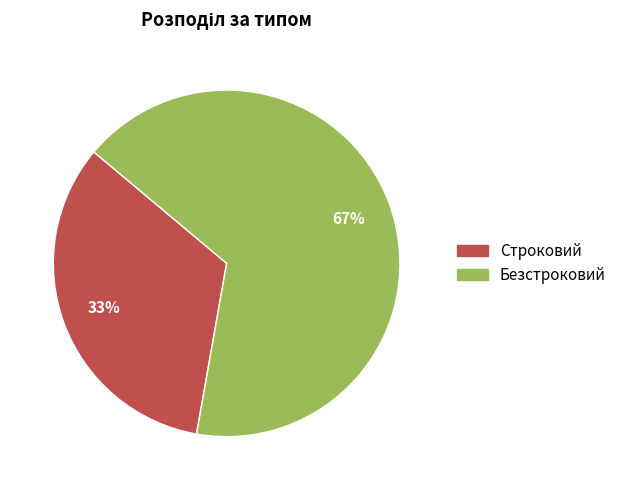

How many segments does this pie chart have?

2